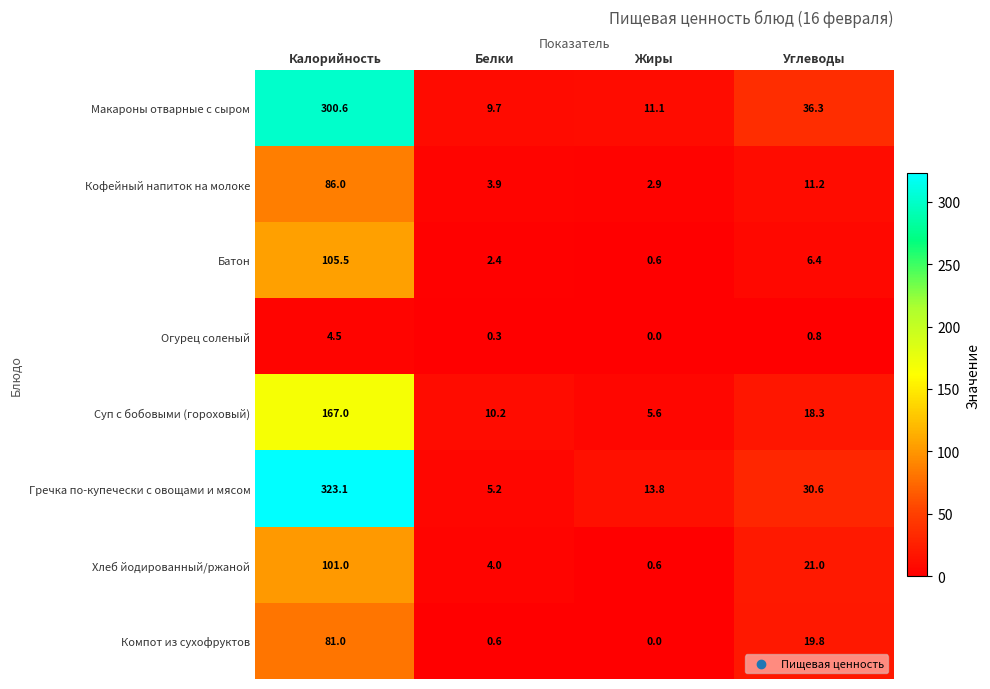

What is the difference between the maximum and minimum values in the Кофейный напиток на молоке series?

83.1